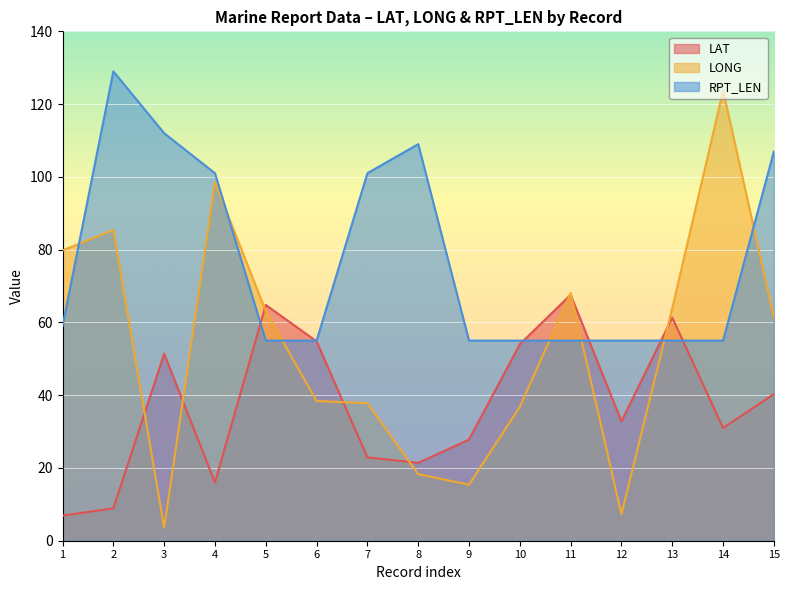

What is the difference between the maximum and minimum values in the RPT_LEN series?

74.0